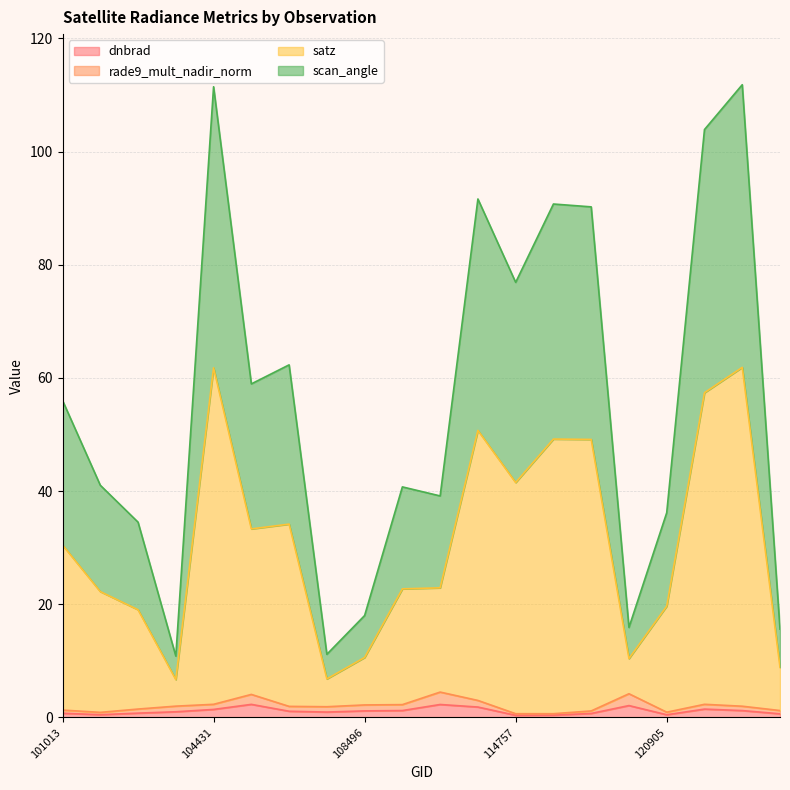

Which category has the lowest value across all series?

114757